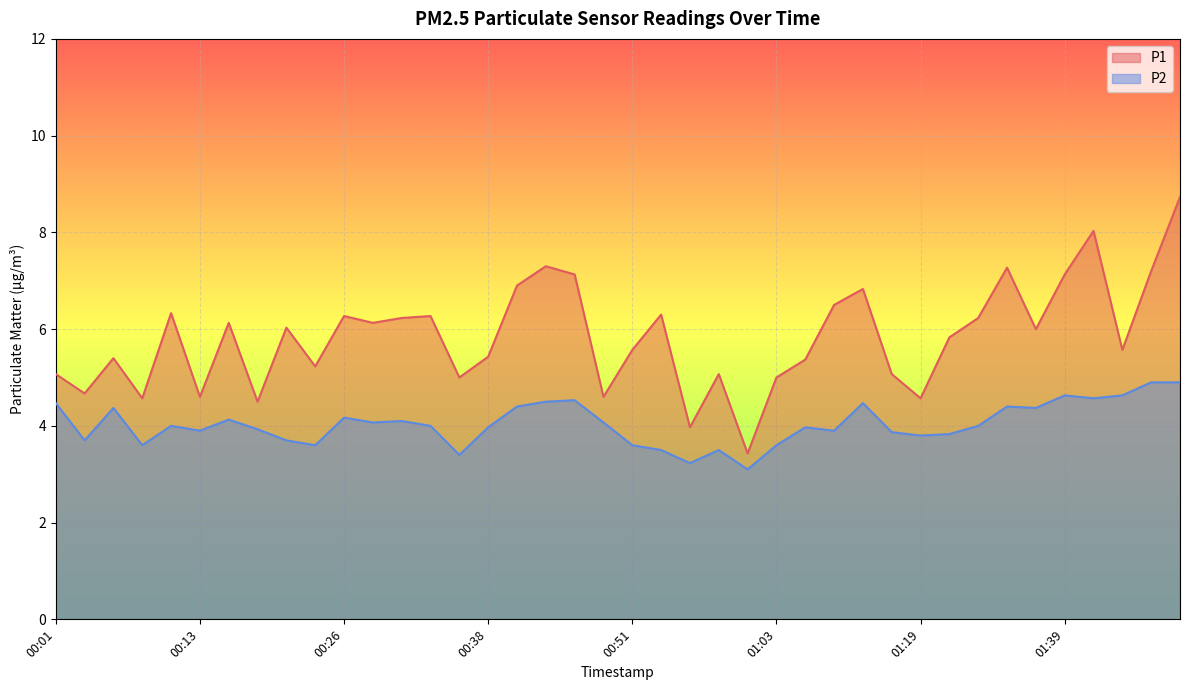

How many lines are shown in the chart?

2